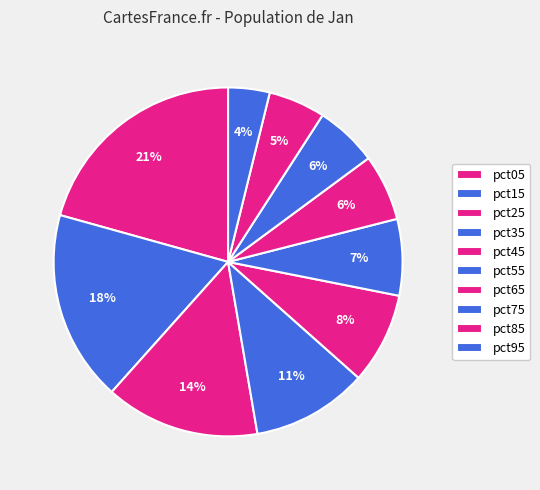

Count the number of slices in the pie.

10